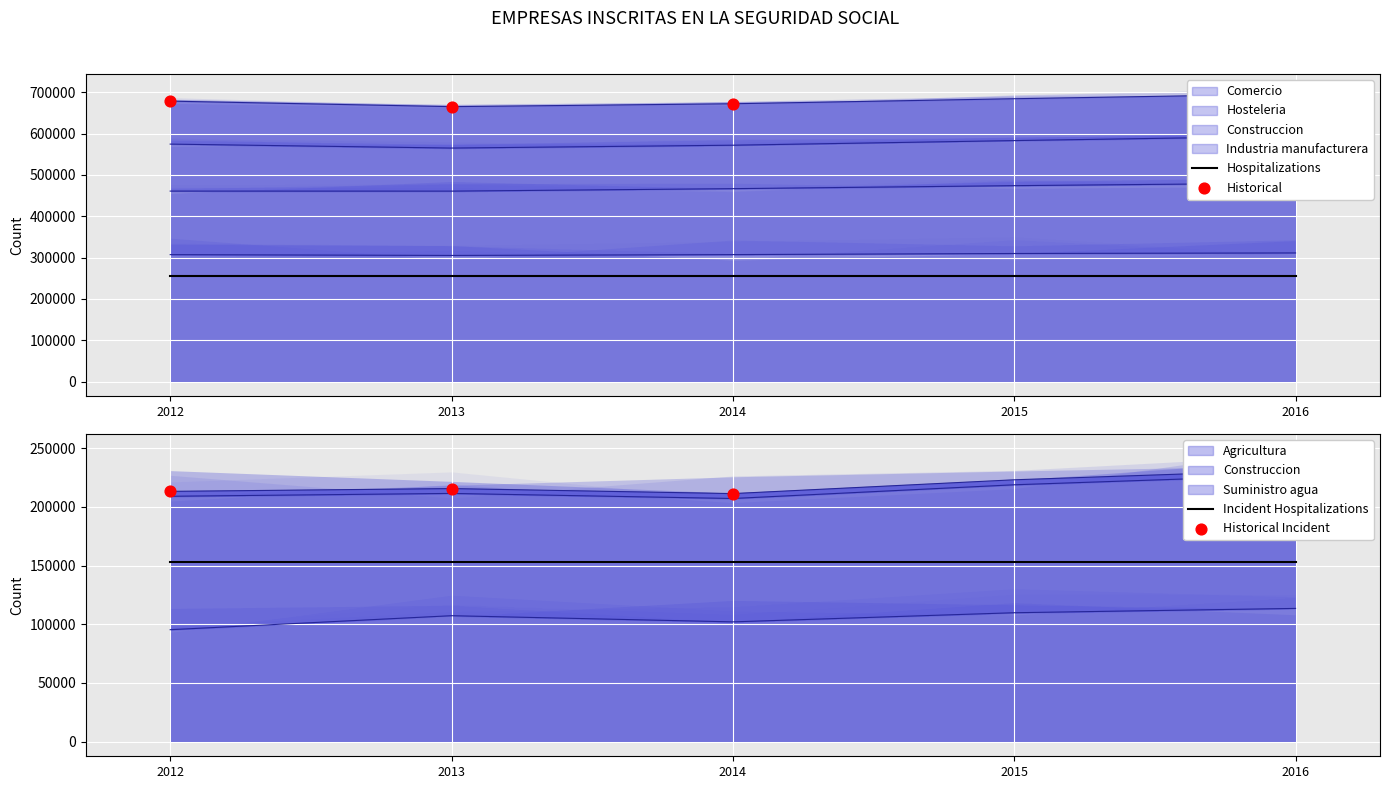

At which category is the sum across all series the highest?

2016